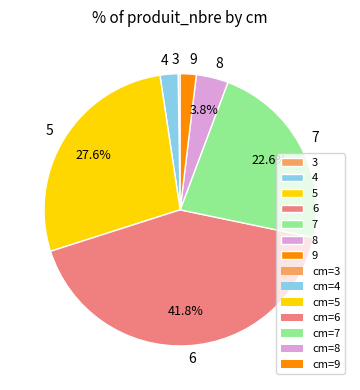

Does 7 represent more than half of the total?

No